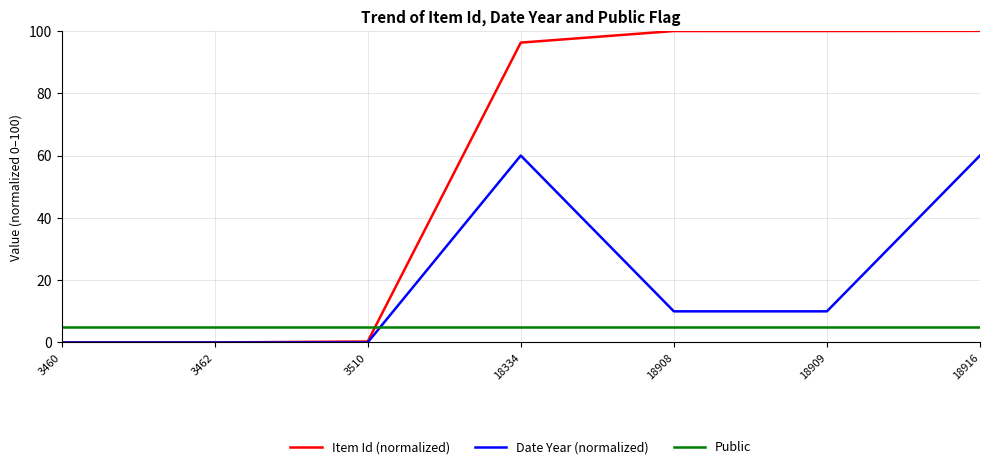

Which series ends up on top after the final intersection of Item Id (normalized) and Public?

Item Id (normalized)